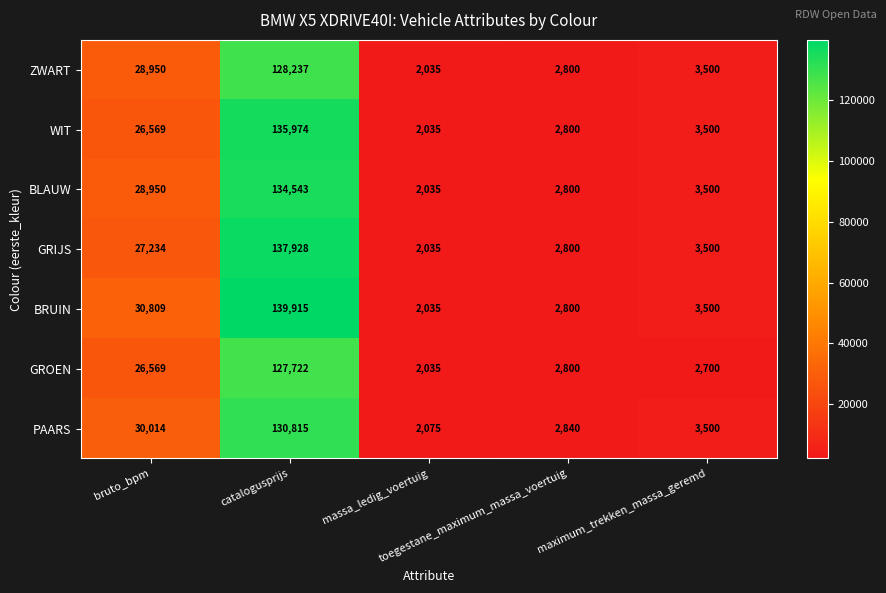

What is the difference between the maximum and minimum values in the BRUIN series?

137880